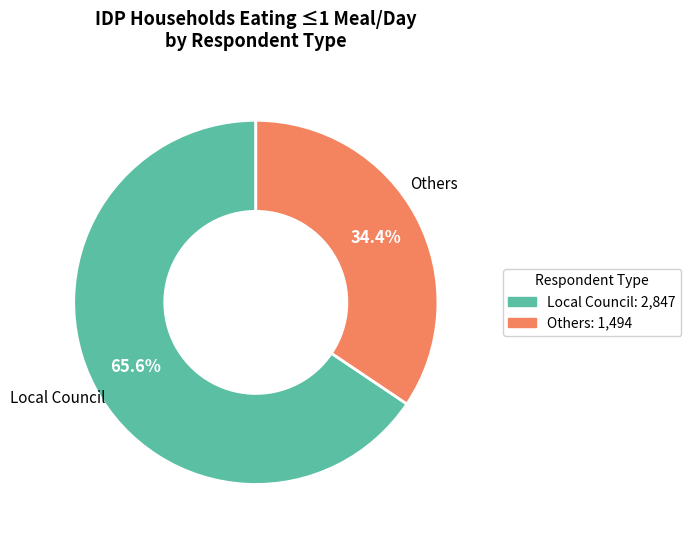

What is the largest slice in the pie chart?

Local Council